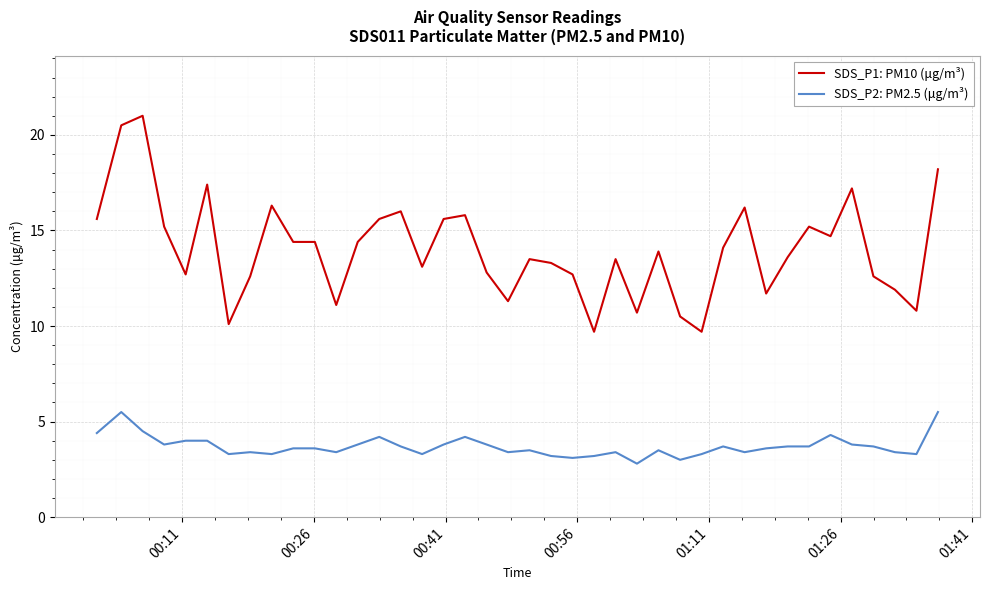

What is the difference between the maximum and minimum values in the SDS_P2: PM2.5 (μg/m³) series?

2.7